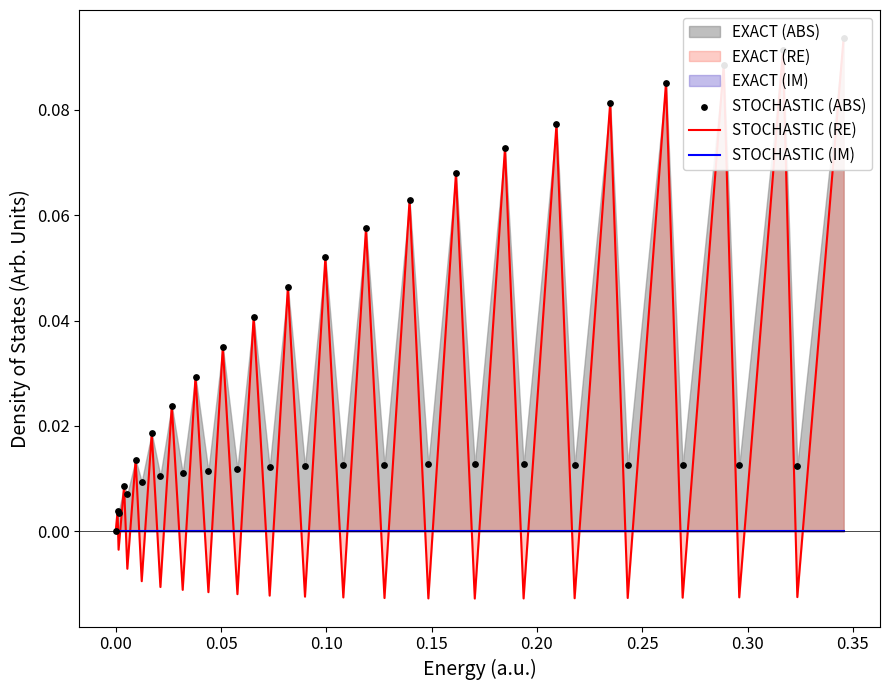

Which series has the largest total across all categories?

STOCHASTIC (ABS)